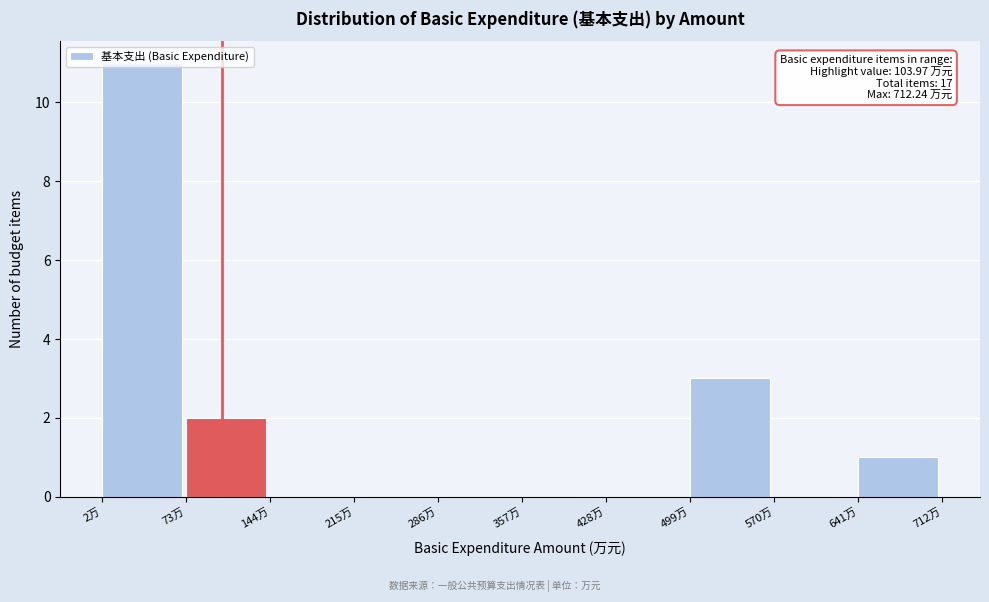

Over which range of the x-axis is the bar tallest?

0 to 70